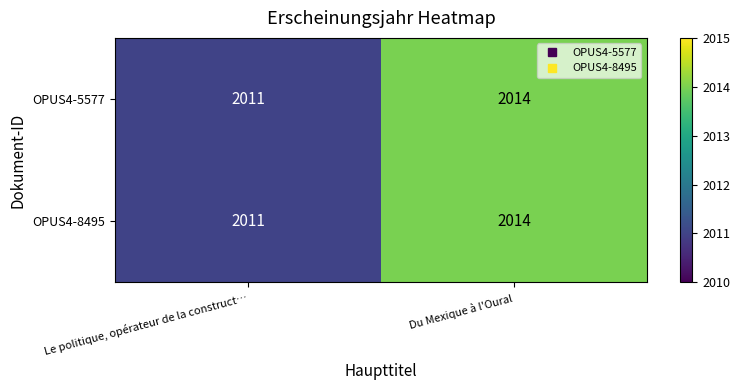

What is the total value across all series at Le politique, opérateur de la construct…?

4022